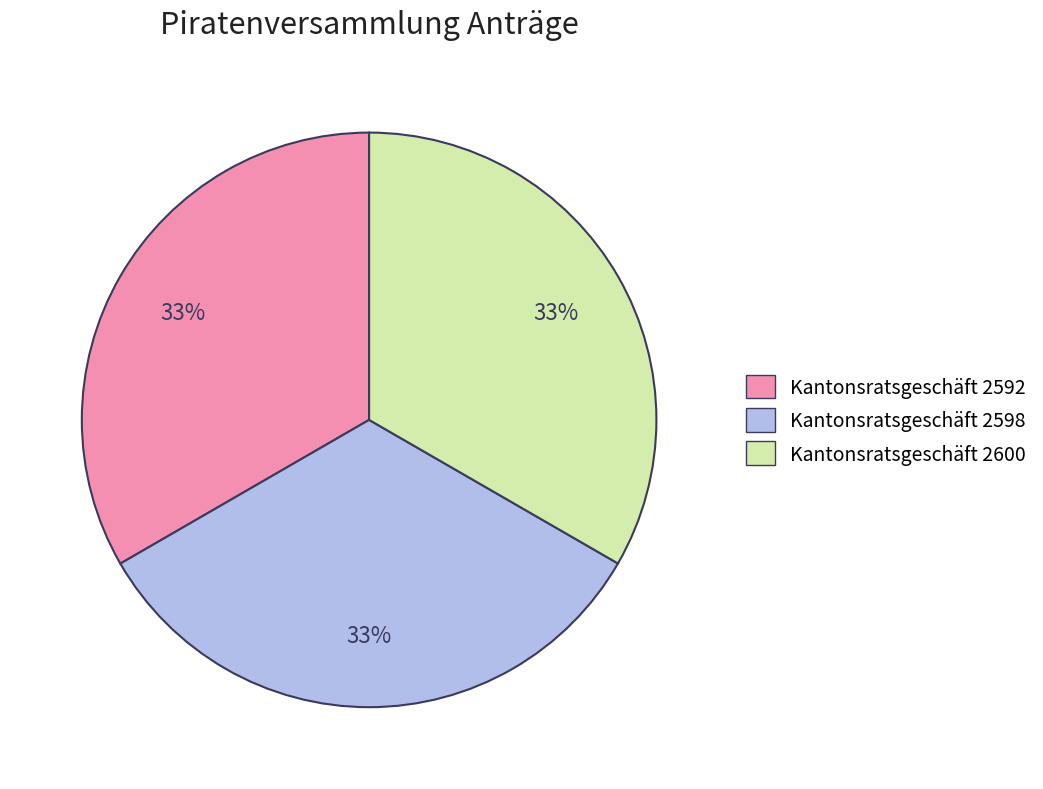

What is the ratio of the value at Kantonsratsgeschäft 2592 to the value at Kantonsratsgeschäft 2600?

1.0